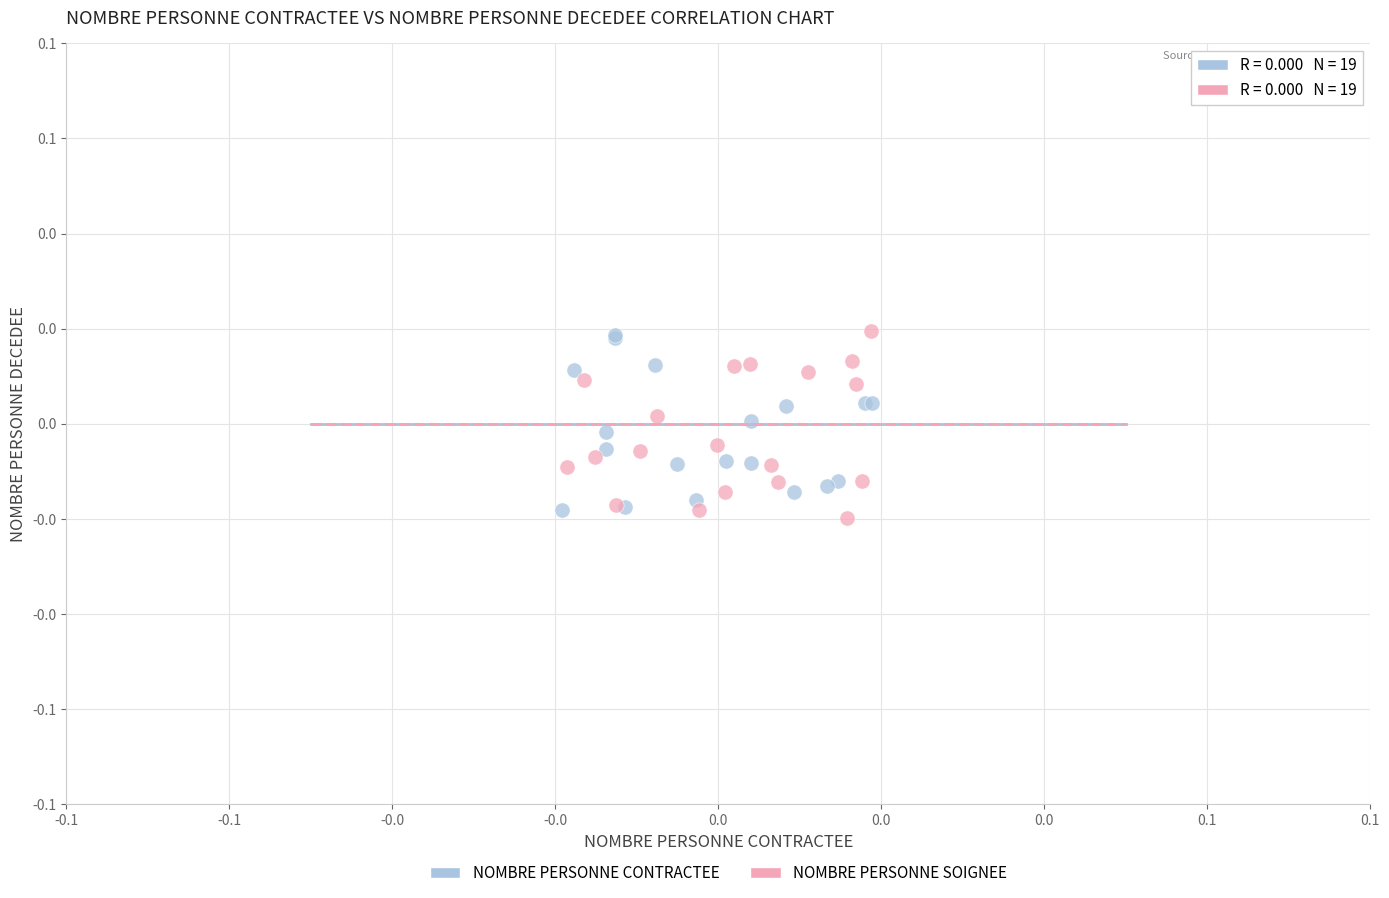

What are all the series names shown in the legend?

NOMBRE PERSONNE CONTRACTEE, NOMBRE PERSONNE SOIGNEE